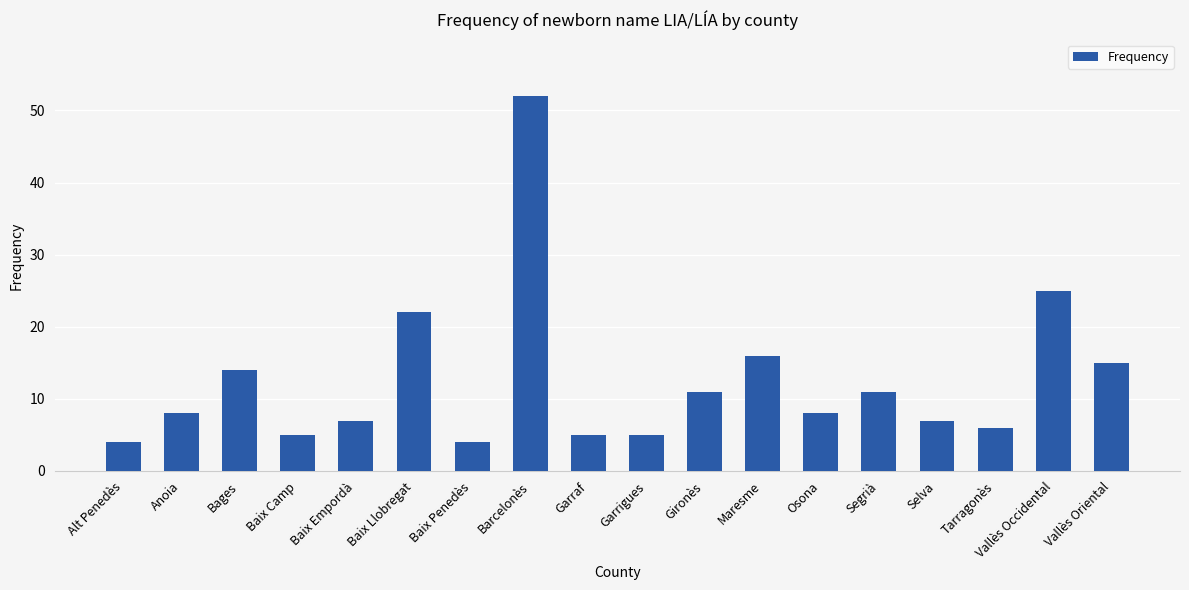

Does the chart contain stacked bars?

No